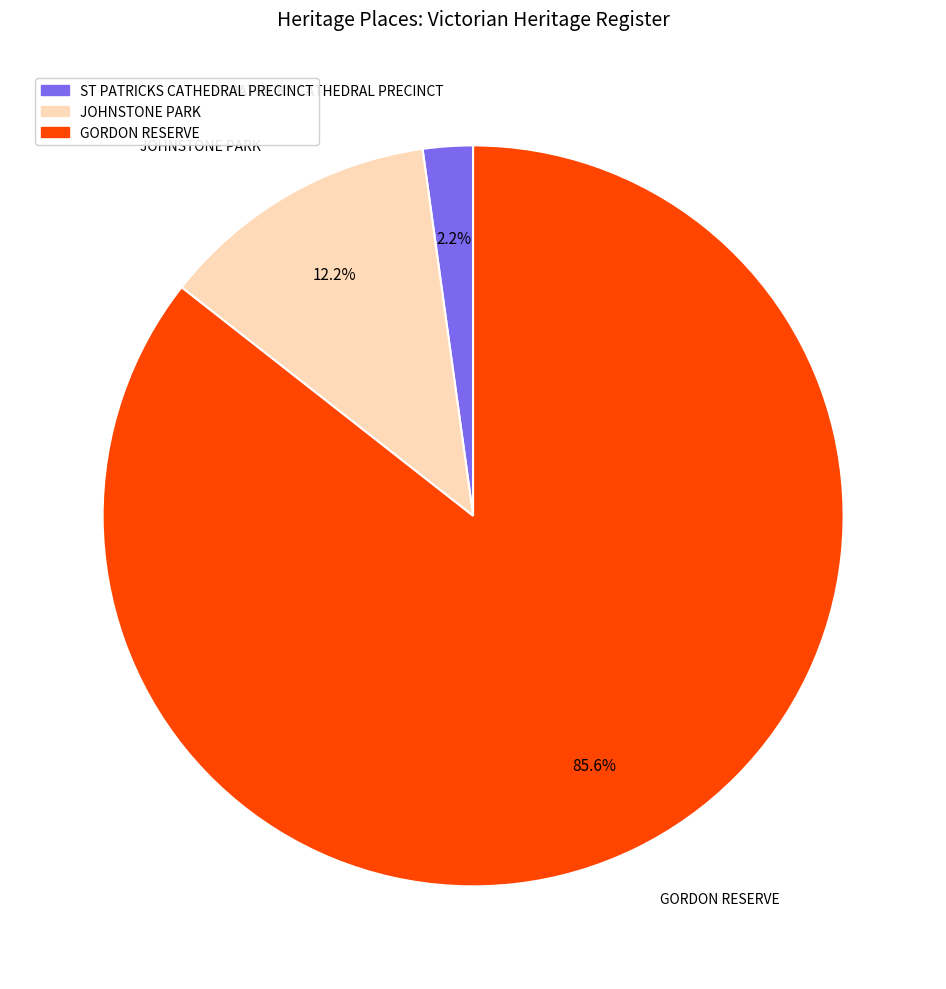

To the nearest percent, what percentage of the pie is GORDON RESERVE?

86%